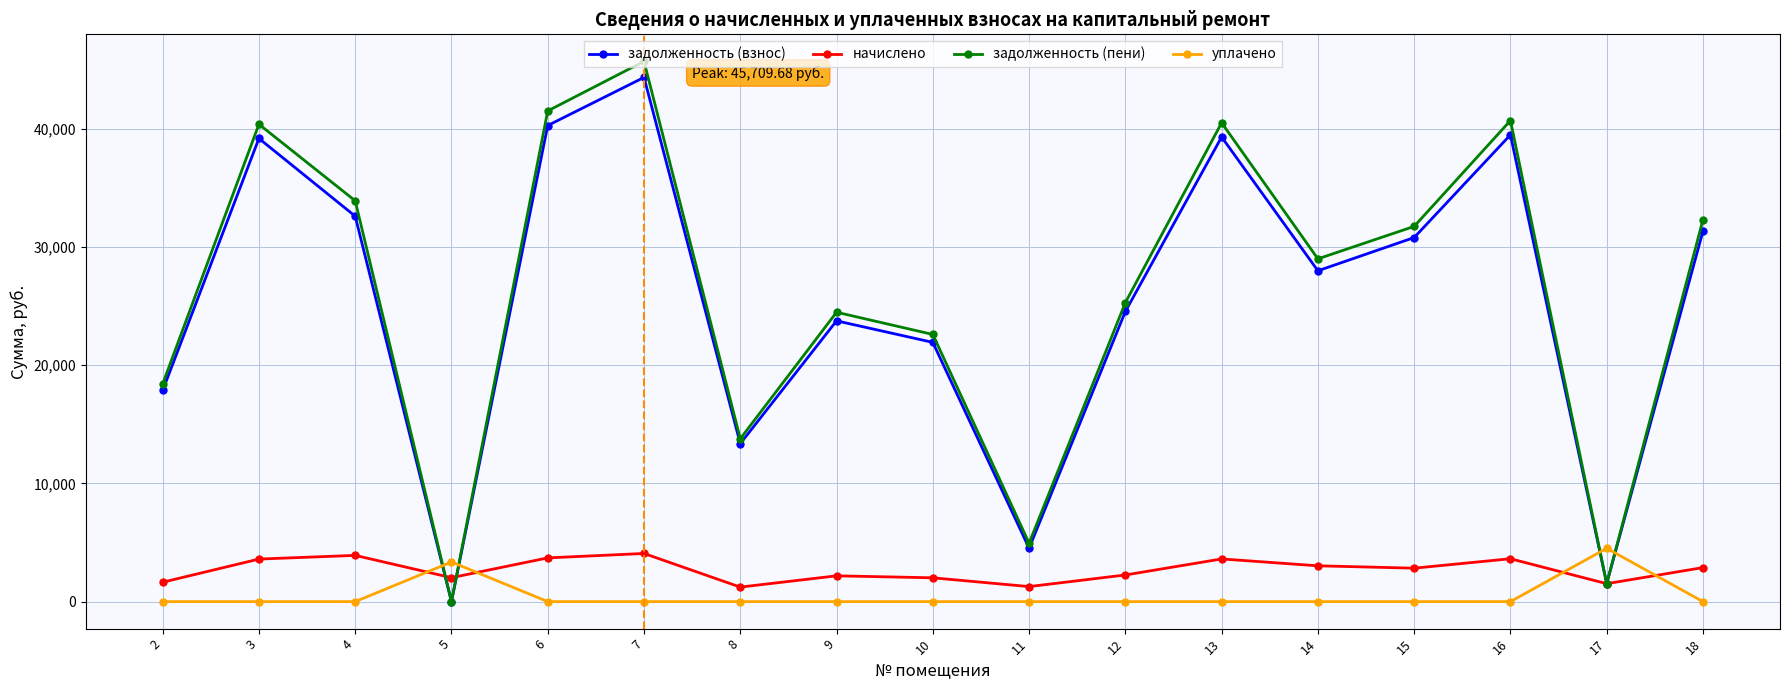

What is the maximum value for задолженность (взнос)?

44351.9